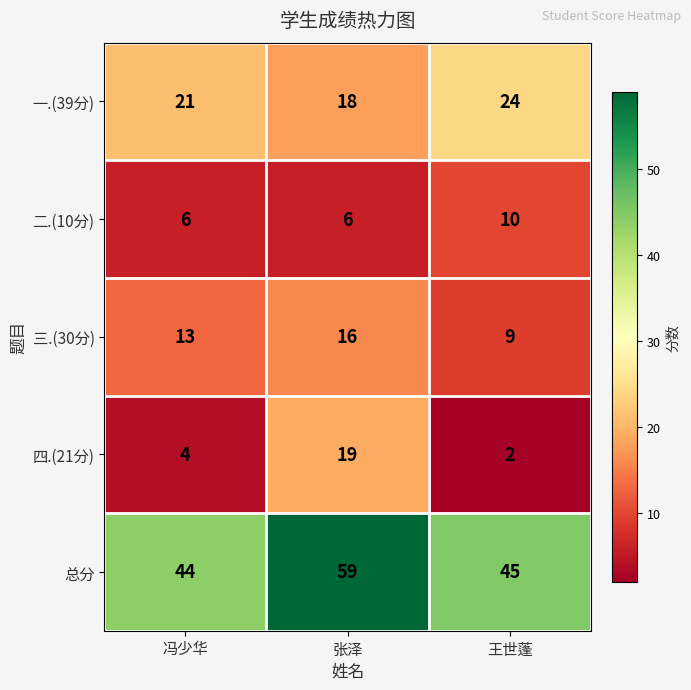

At how many categories does at least one series exceed 22?

3